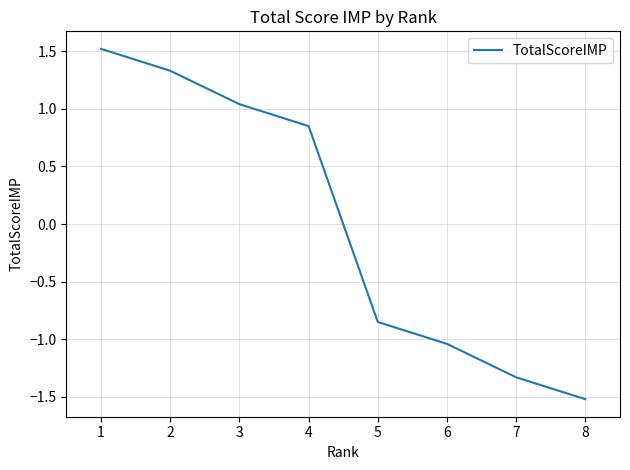

What is the change in value from 3 to 7?

-2.4